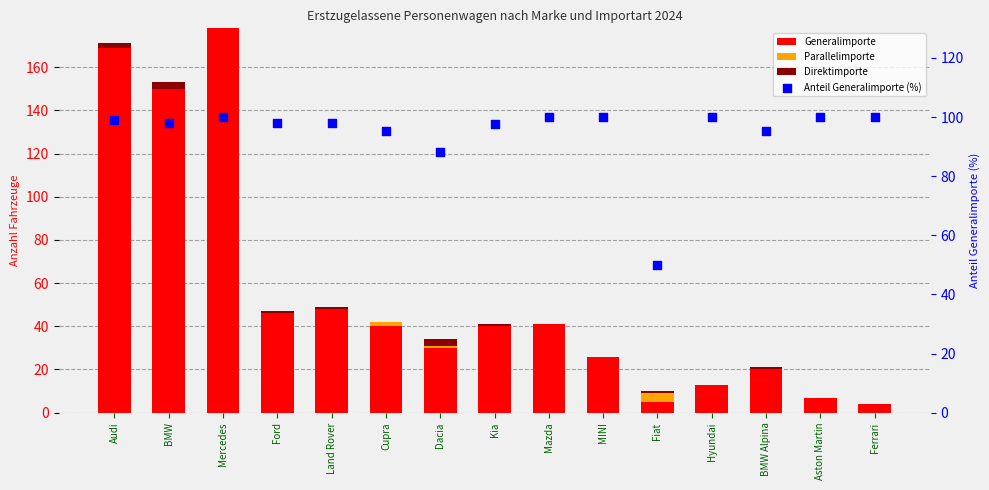

Which series reaches the minimum Y coordinate?

Parallelimporte